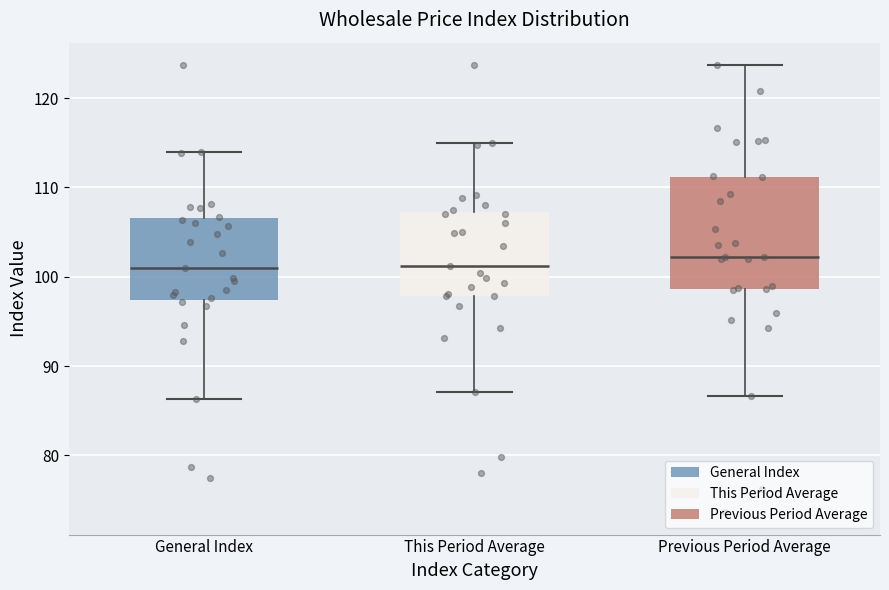

Where does the upper whisker of the box for Previous Period Average end on the y-axis? The values are not printed on the chart, so give them approximately, as read against the axis.

124